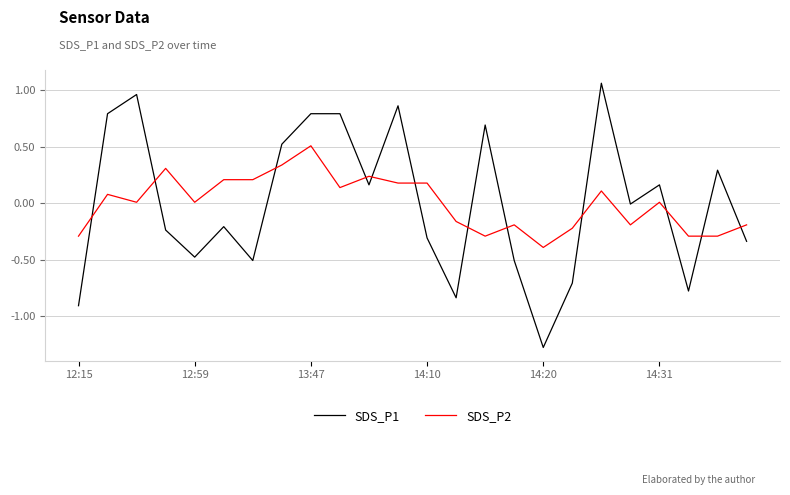

After their last crossing, which series has the higher values: SDS_P1 or SDS_P2?

SDS_P2